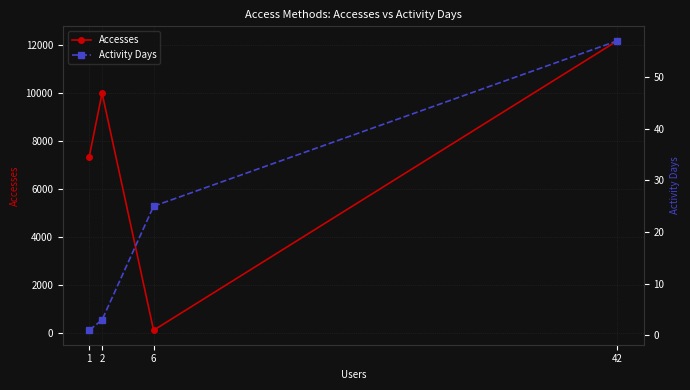

Where does the Accesses series first go above 9978?

42